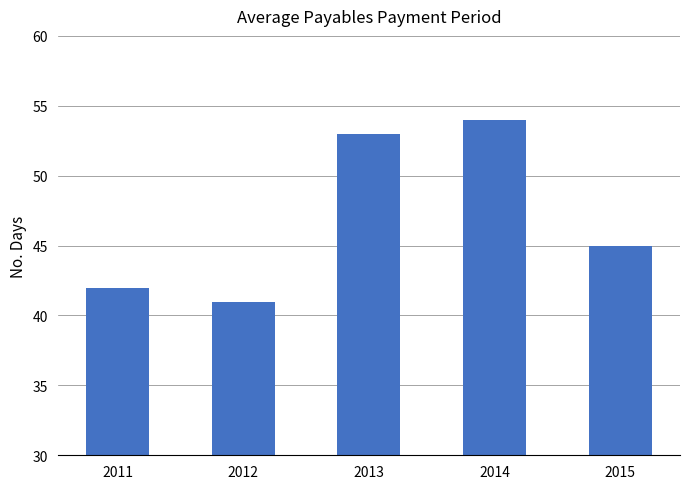

What is the sum of the values at 2015 and 2014?

99